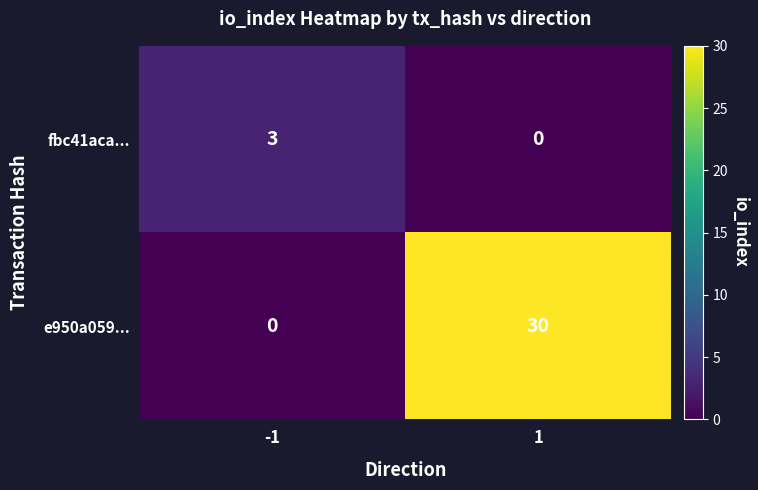

Reading left to right, list all the values displayed in this chart.

fbc41aca...: 3	0
e950a059...: 0	30